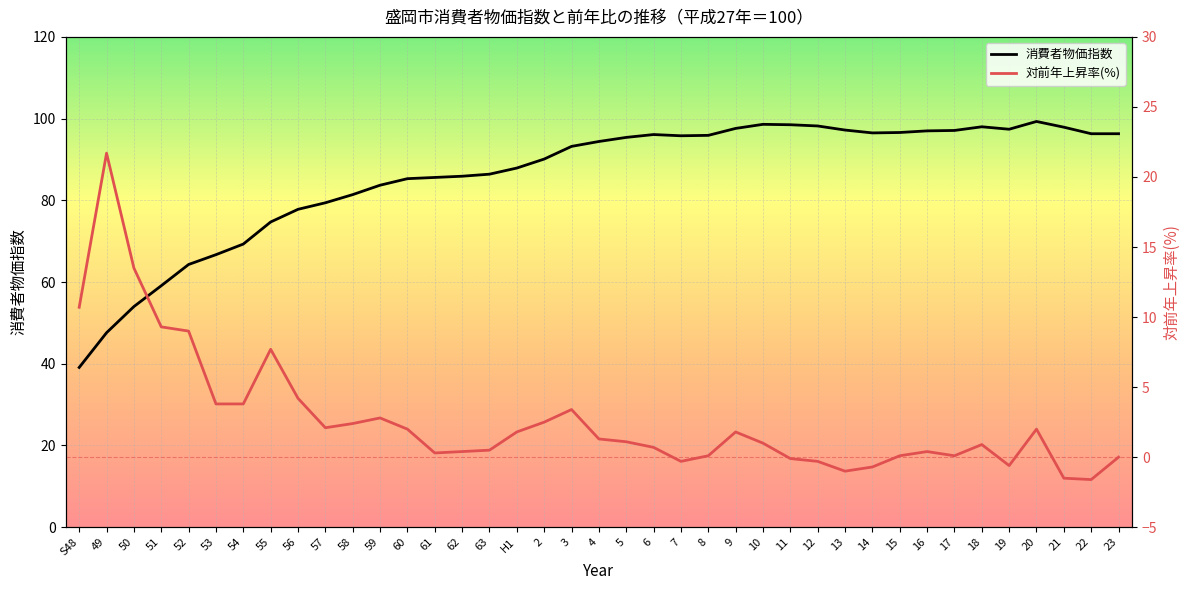

Which series has the largest total across all categories?

消費者物価指数